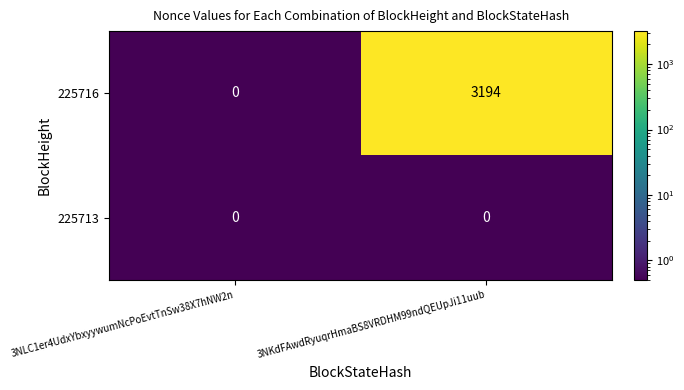

Rank the series by their average value, from highest to lowest.

225716, 225713